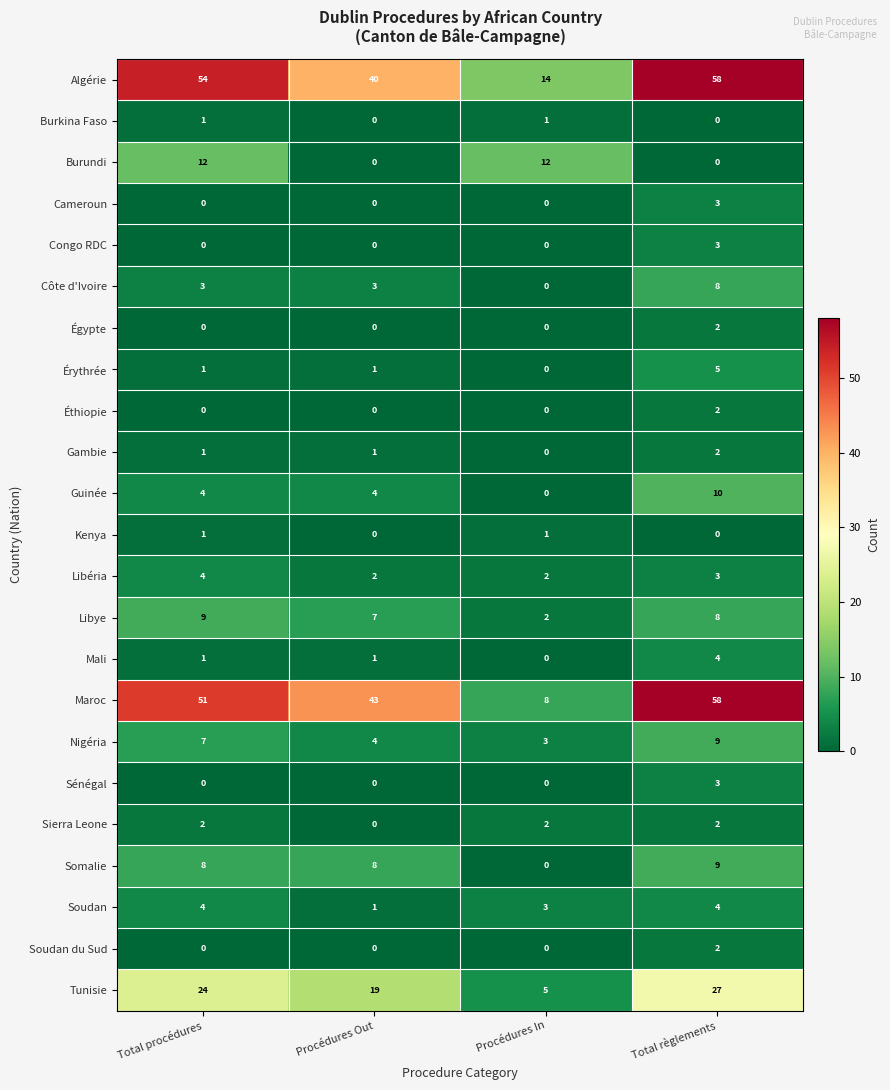

Which category has the highest value across all series?

Total règlements